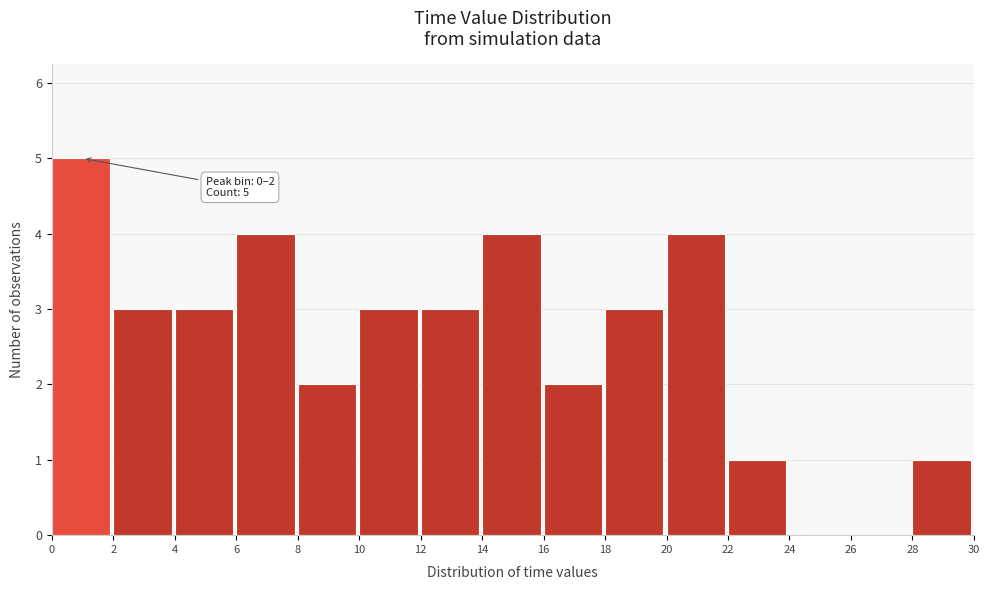

Over which range of the x-axis is the bar tallest?

0 to 2